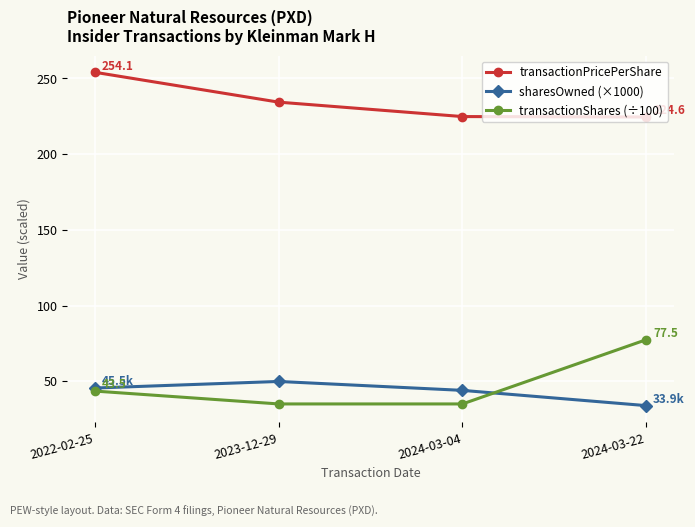

Which label corresponds to the largest value in the chart?

2022-02-25